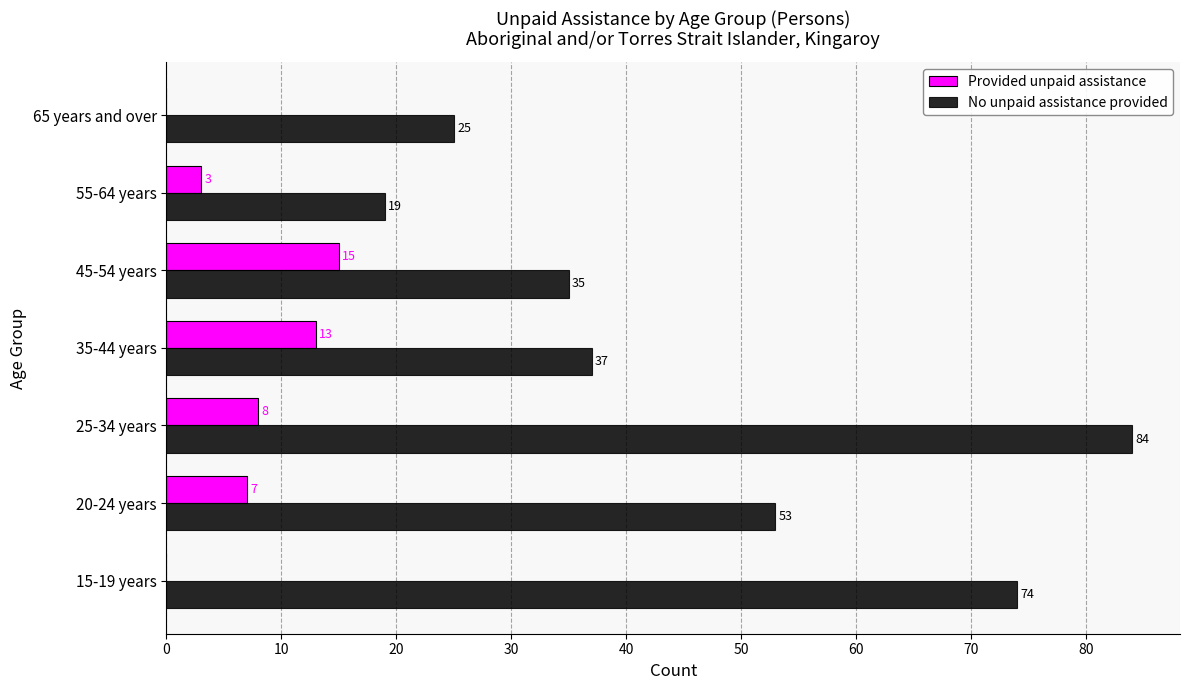

The Provided unpaid assistance series shows 0 at 65 years and over. True or false?

True